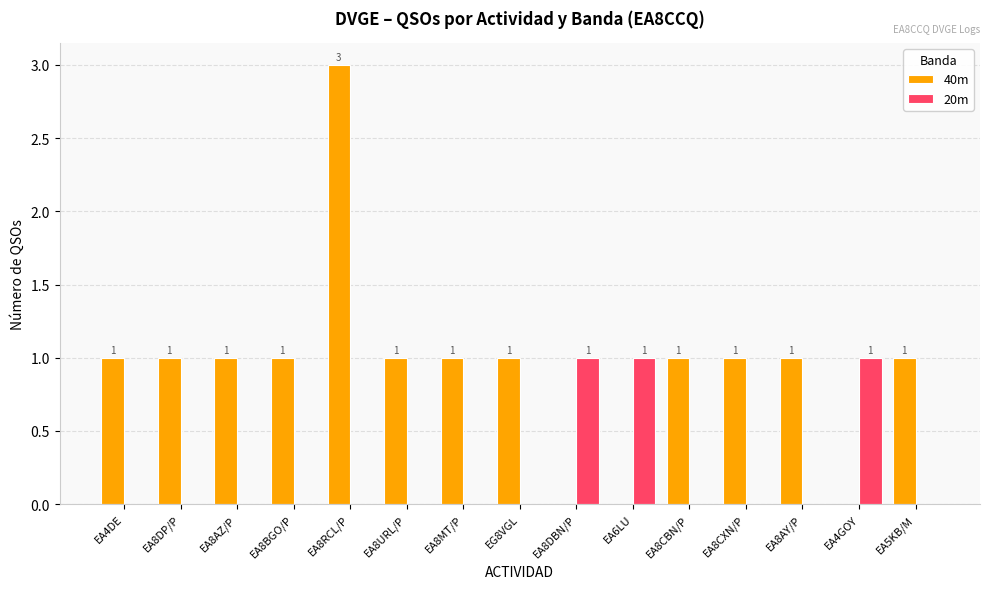

How many categories are shown in the chart?

15